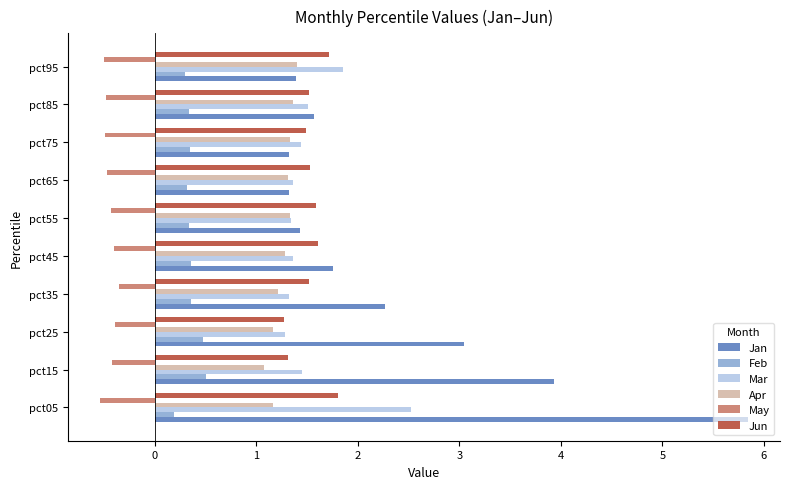

Count the number of data series in this chart.

6